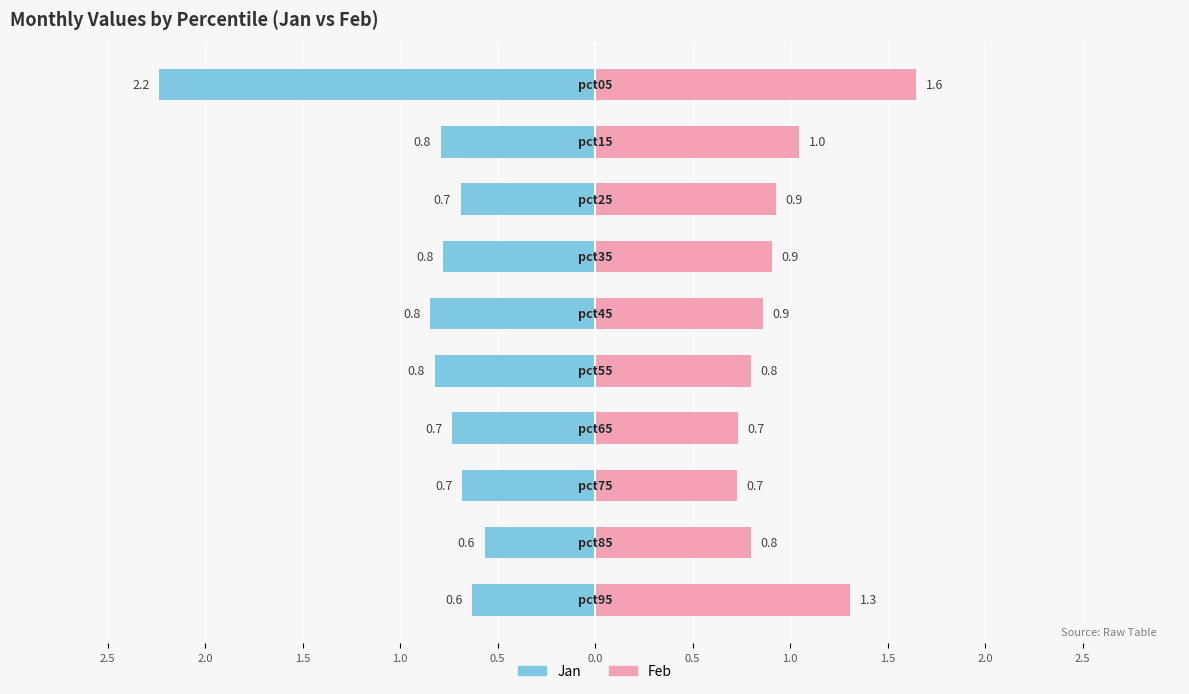

True or false: May has a value of 0.3 at pct05.

False